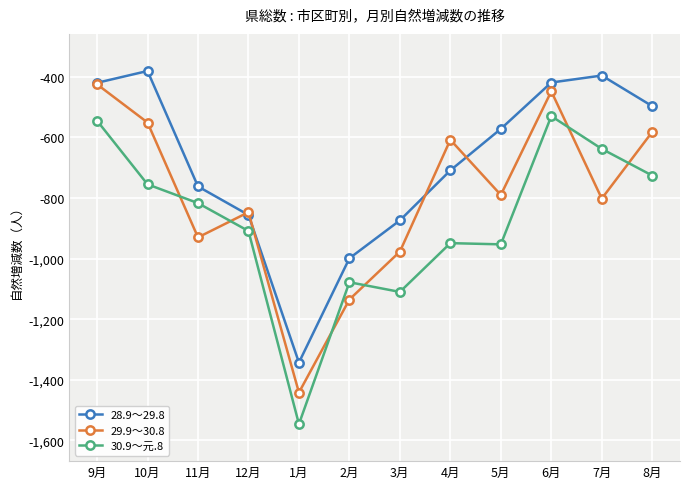

Where do 29.9～30.8 and 30.9～元.8 first cross each other?

10月 and 11月